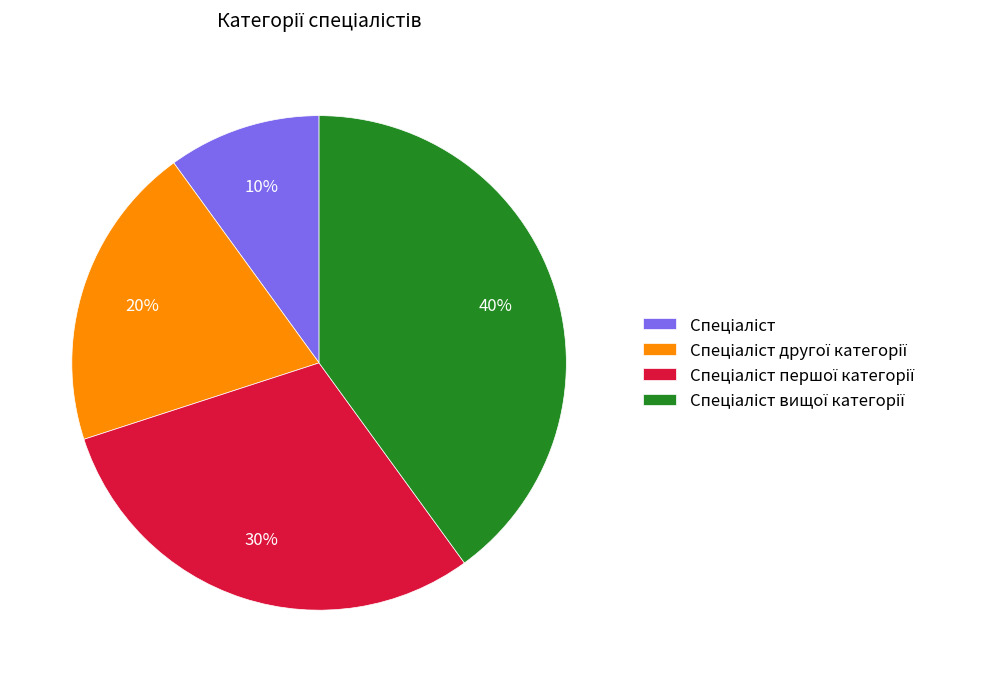

Does any single category account for the majority?

No